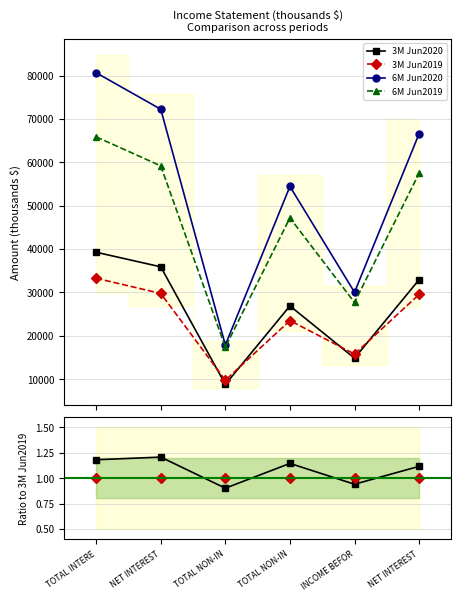

Where do 3M Jun2019 and 3M Jun2020 first cross each other?

NET INTEREST and TOTAL NON-IN